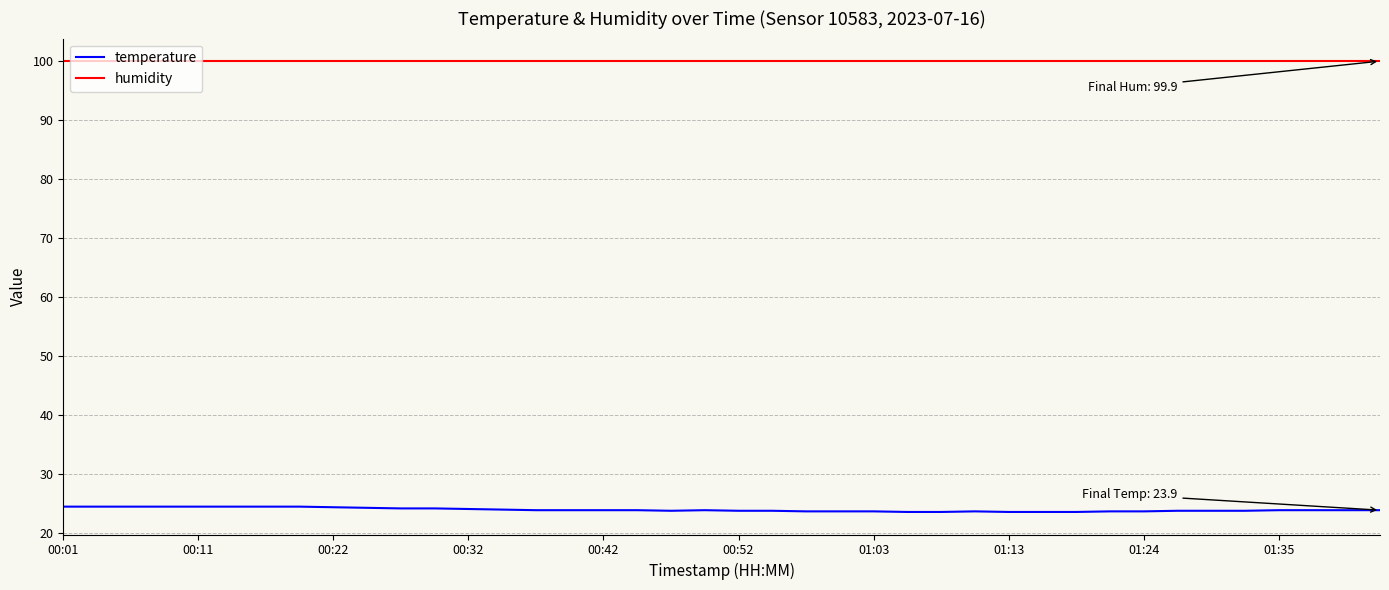

True or false: temperature and humidity intersect in this chart.

False